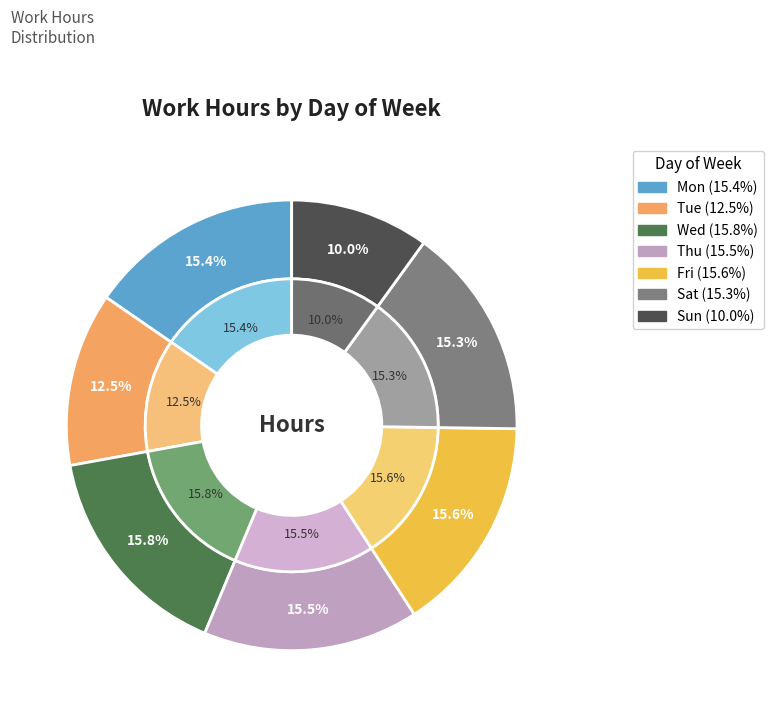

Is the sum of Mon and Sat greater than half?

No